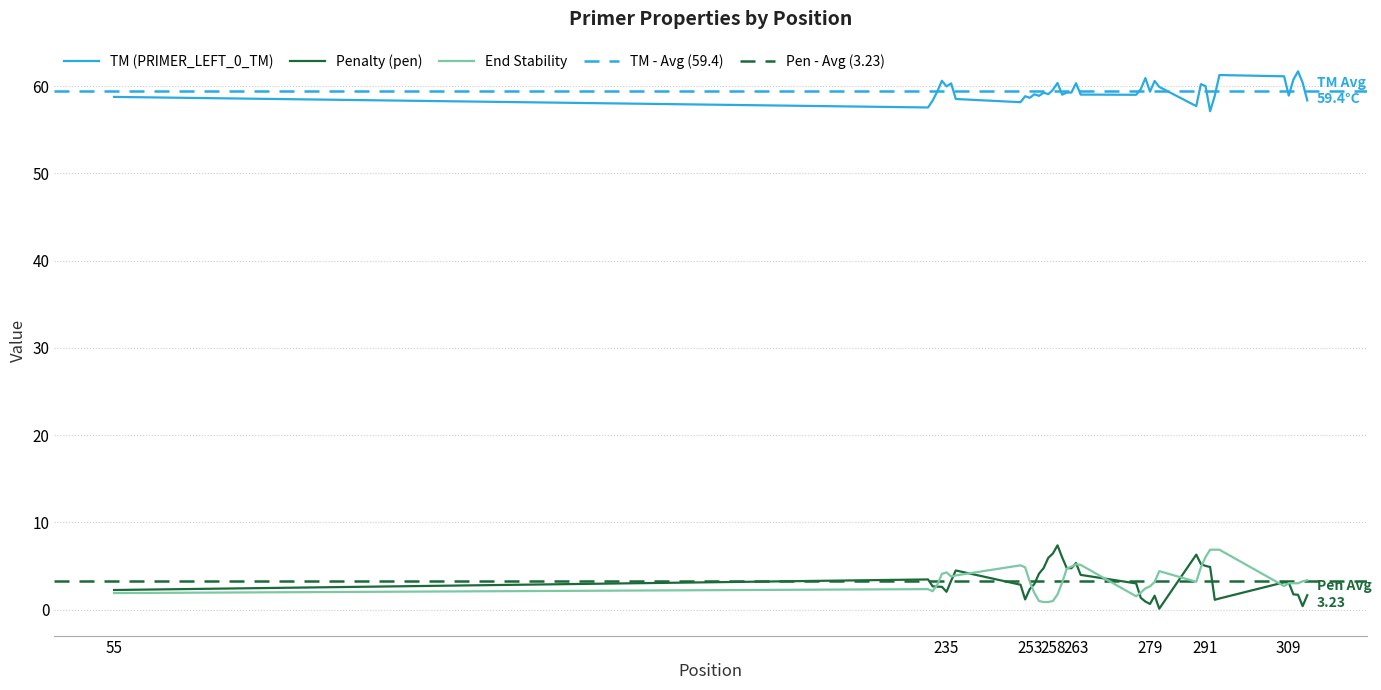

True or false: Penalty (pen) has a value of 2.7 at 291.

False